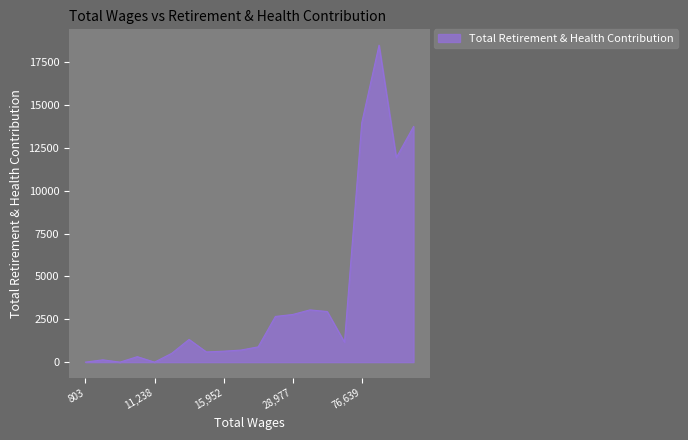

What is the greatest value displayed?

18501